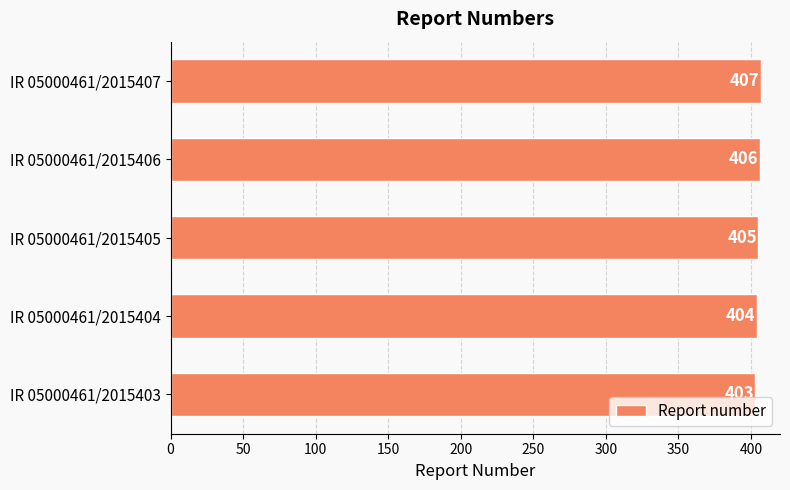

Which has a higher value, IR 05000461/2015404 or IR 05000461/2015407?

IR 05000461/2015407